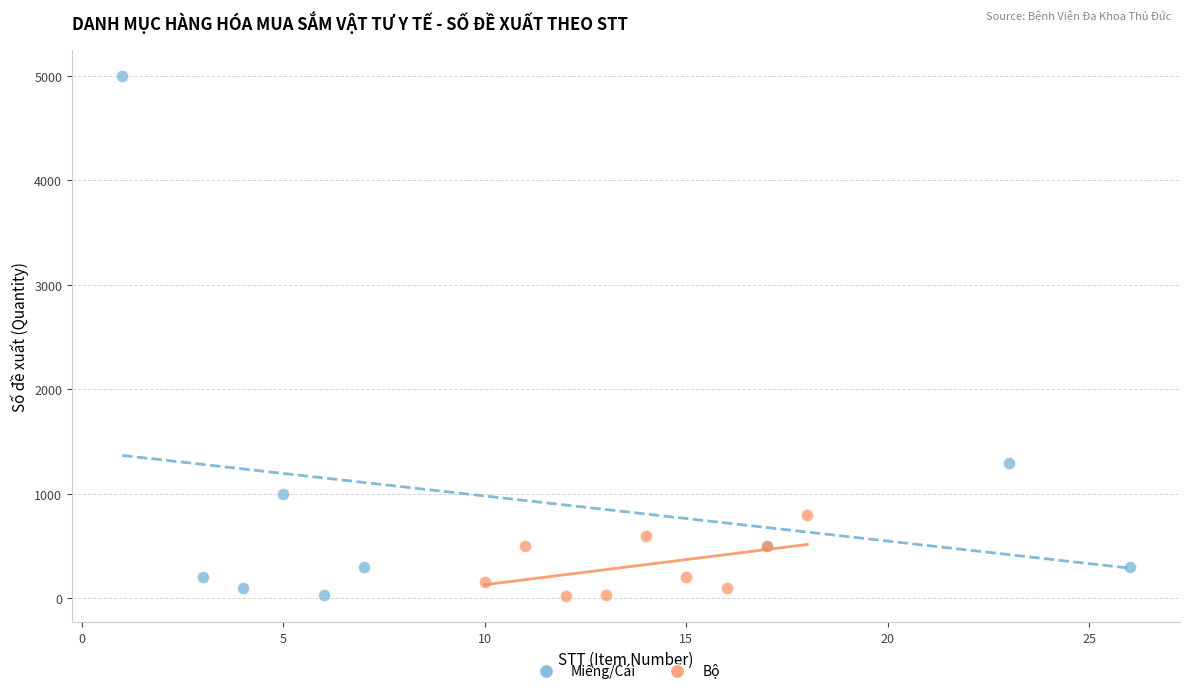

Which series contains the highest Y value?

Miếng/Cái